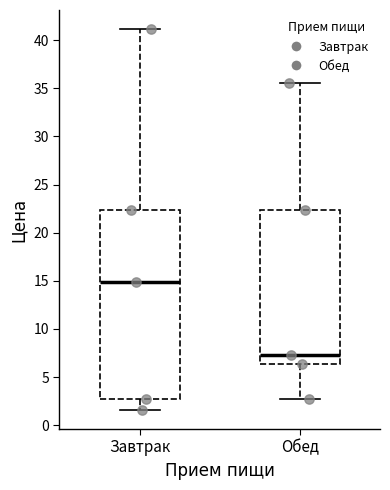

Reading left to right, transcribe this box plot: for each box, give where its median line is, the range the box spans, and where its two whiskers end, as read against the y-axis. The values are not printed on the chart, so give them approximately, as read against the axis.

Завтрак: median 15.0, box 2.5 to 22.5, whiskers 1.5 to 41.0
Обед: median 7.5, box 6.5 to 22.5, whiskers 2.5 to 35.5